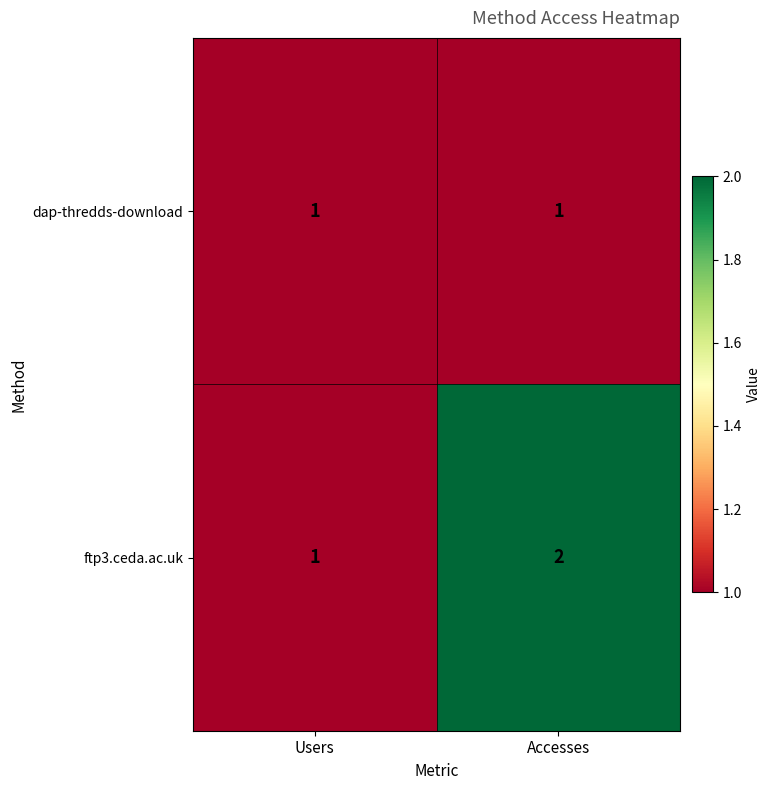

At which category is the sum across all series the highest?

Accesses